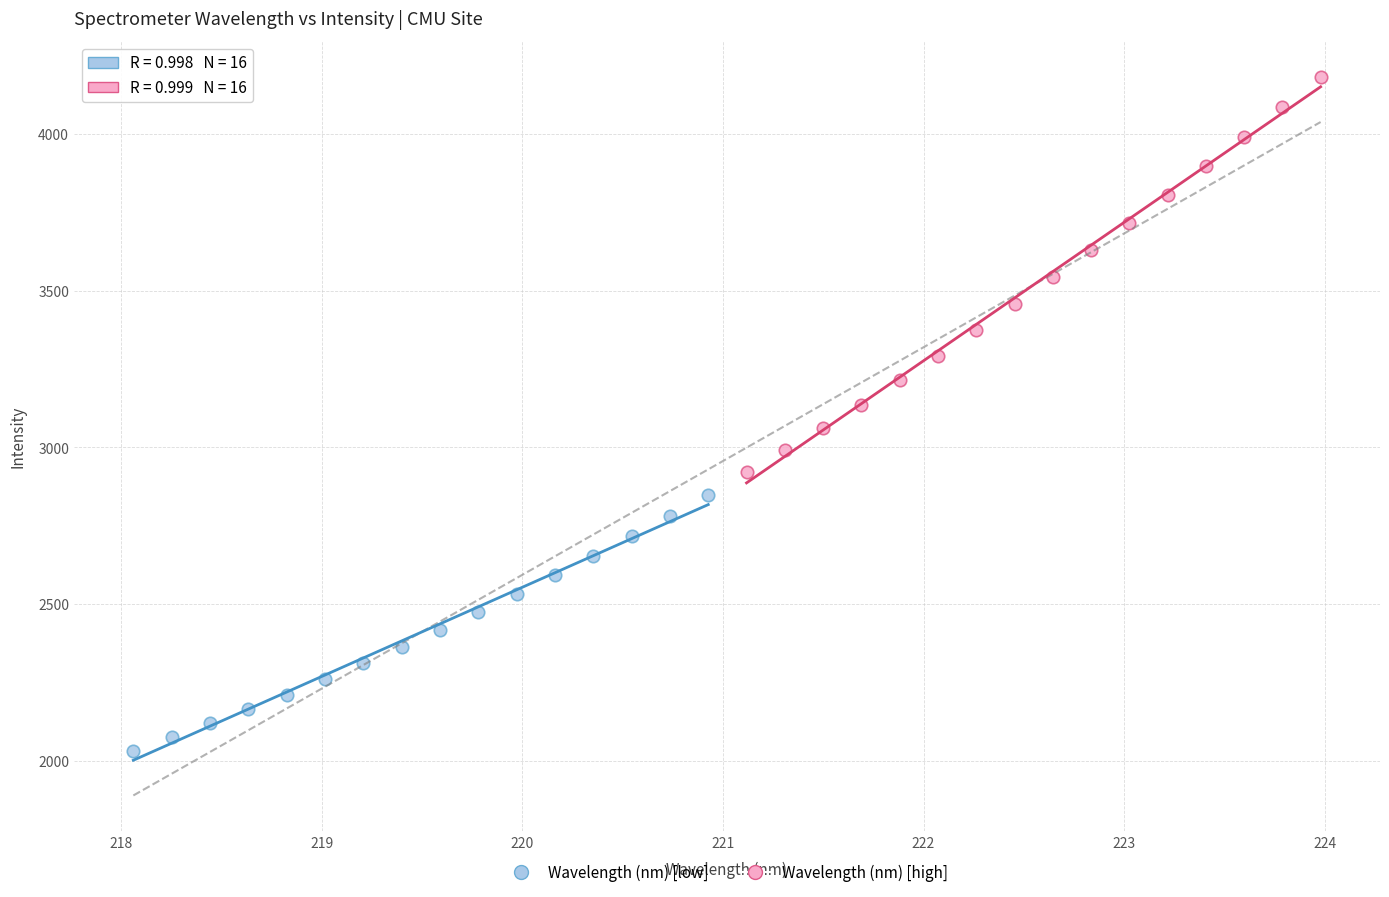

Which series has the widest spread of Y values?

Wavelength (nm) [high]